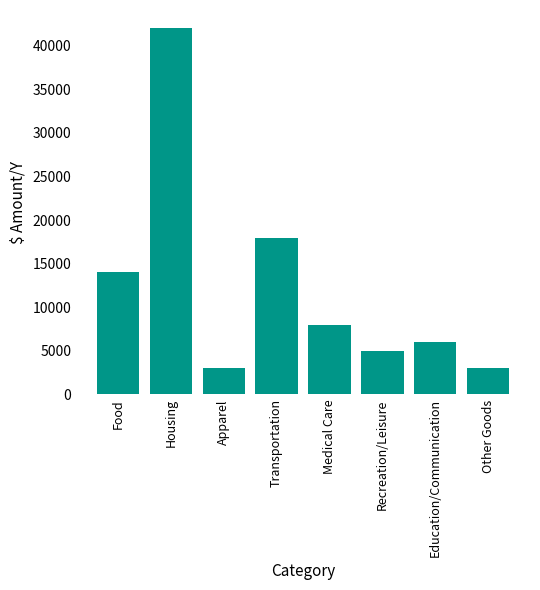

What is the difference between the maximum and minimum values?

39000